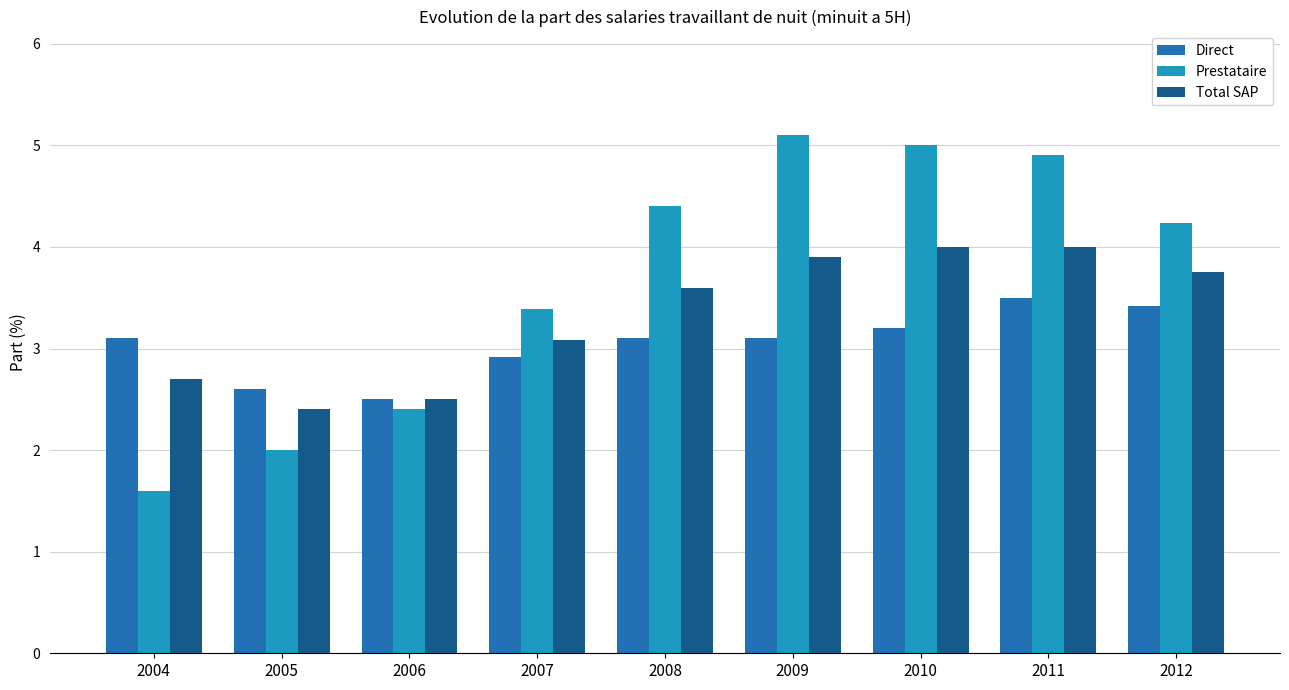

What is the value of the Total SAP bar at the 2nd from the left?

2.4